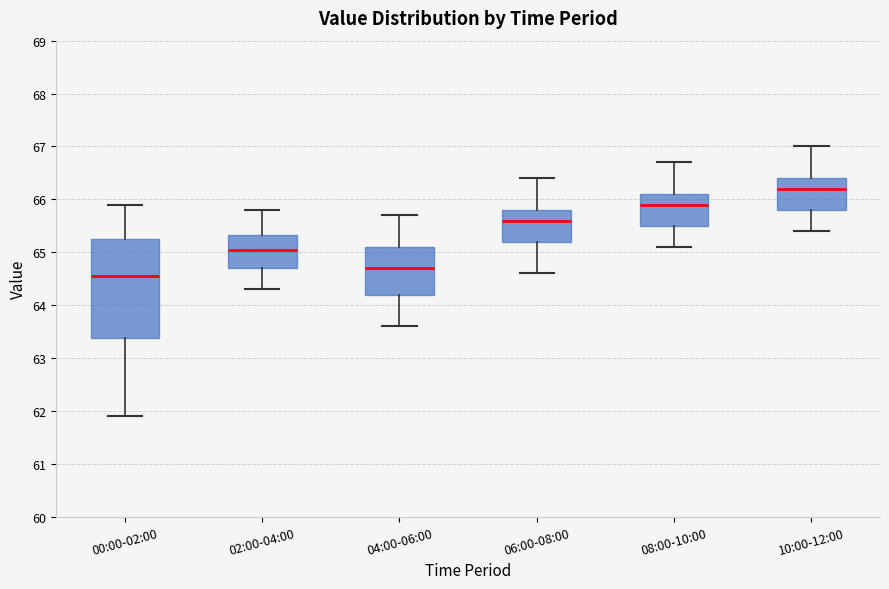

Where does the lower whisker of the box for 02:00-04:00 end on the y-axis? The values are not printed on the chart, so give them approximately, as read against the axis.

64.3